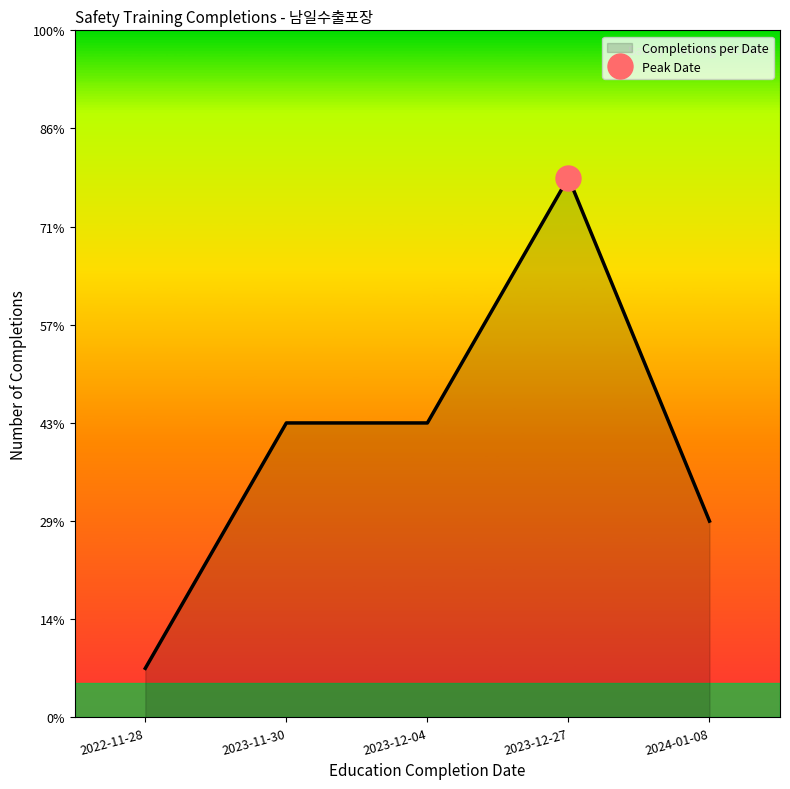

Which label corresponds to the largest value in the chart?

2023-12-27